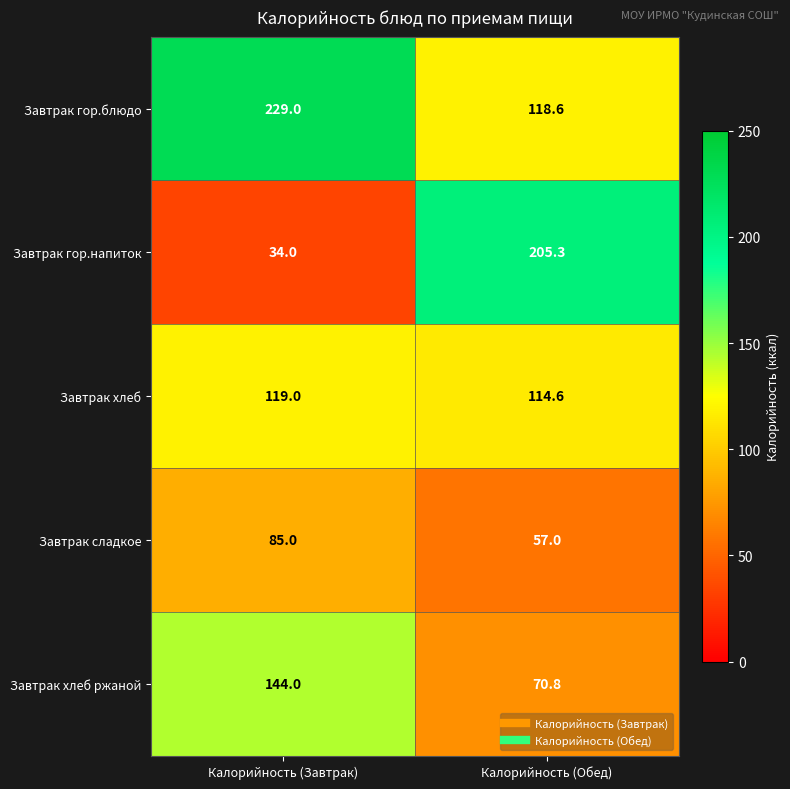

What is the sum of all Завтрак хлеб values?

233.6